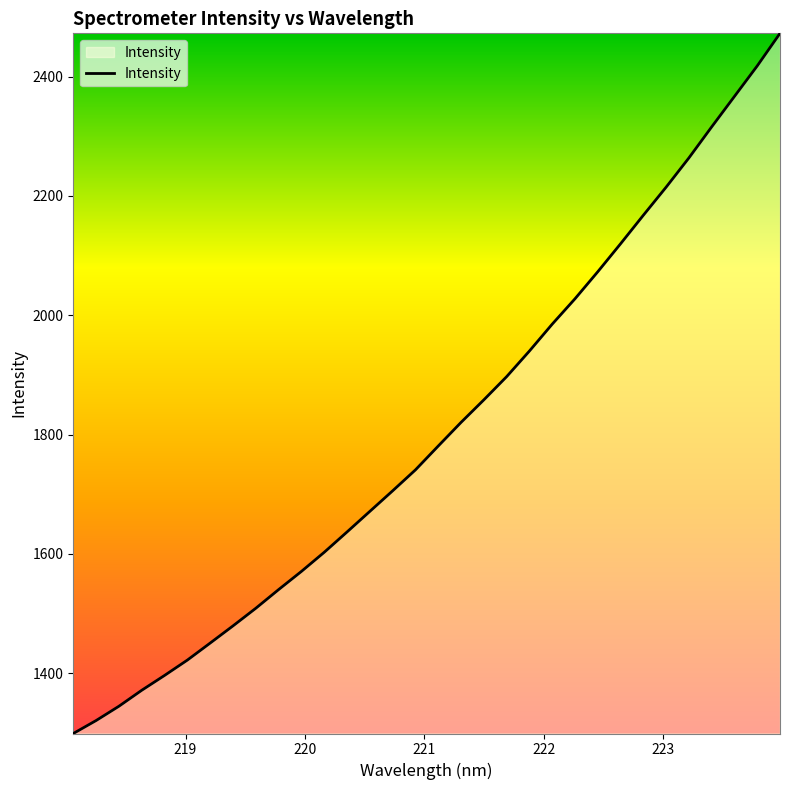

What is the greatest value displayed?

2472.6